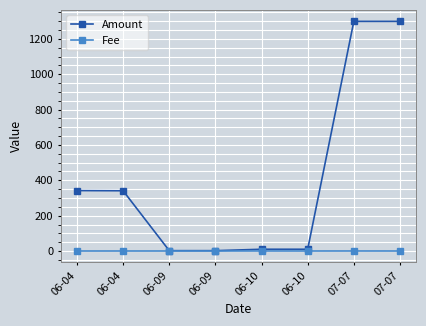

What is the sum of all Fee values?

0.3